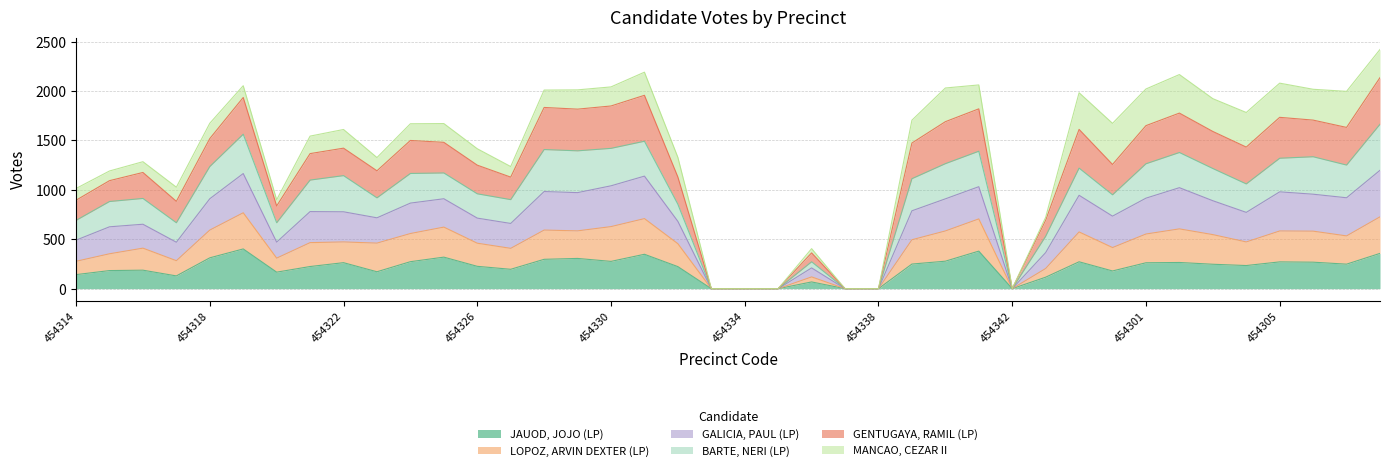

What is the maximum value for JAUOD, JOJO (LP)?

402